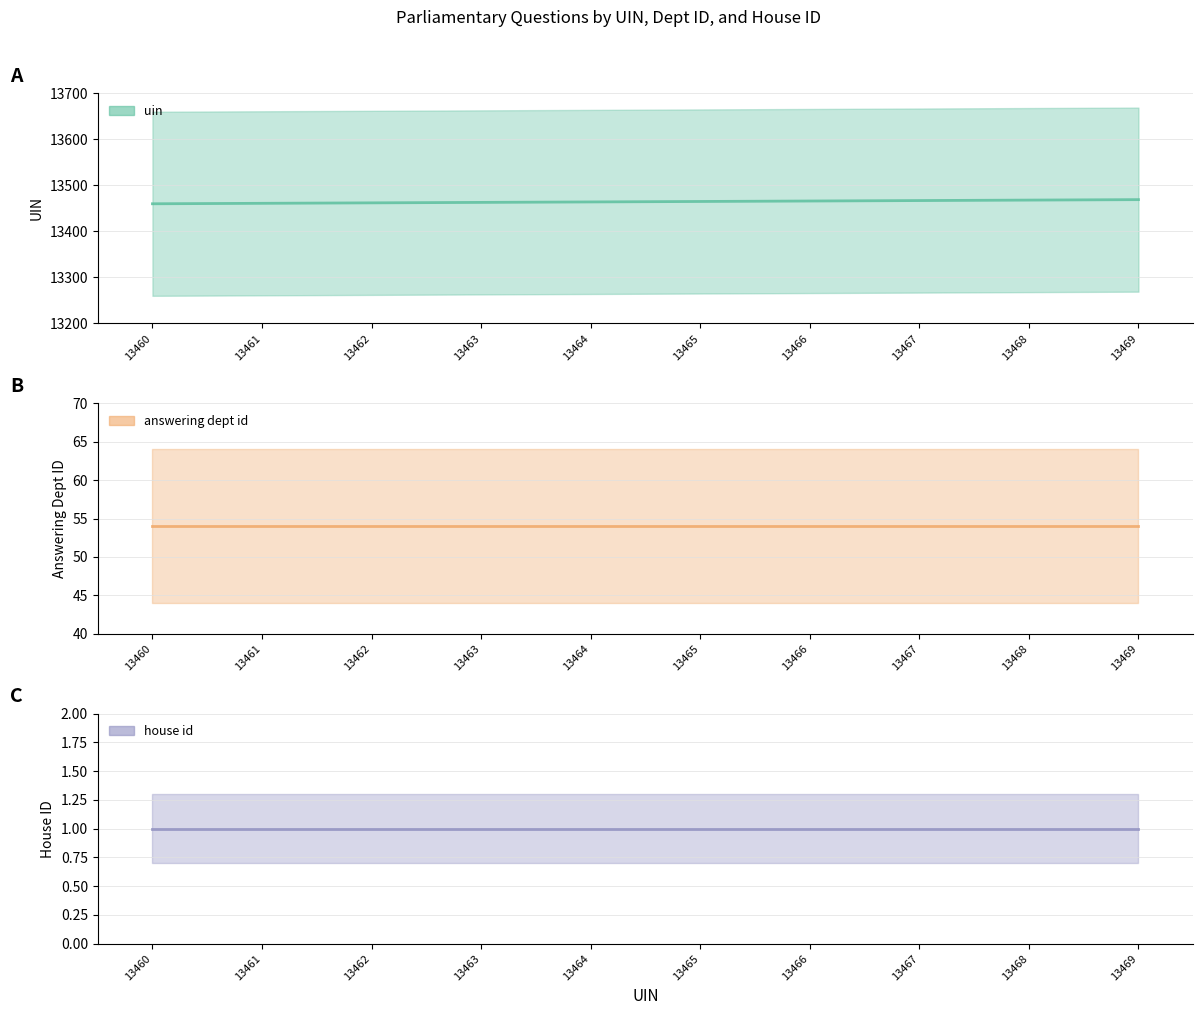

The uin series shows 19003 at 13469. True or false?

False